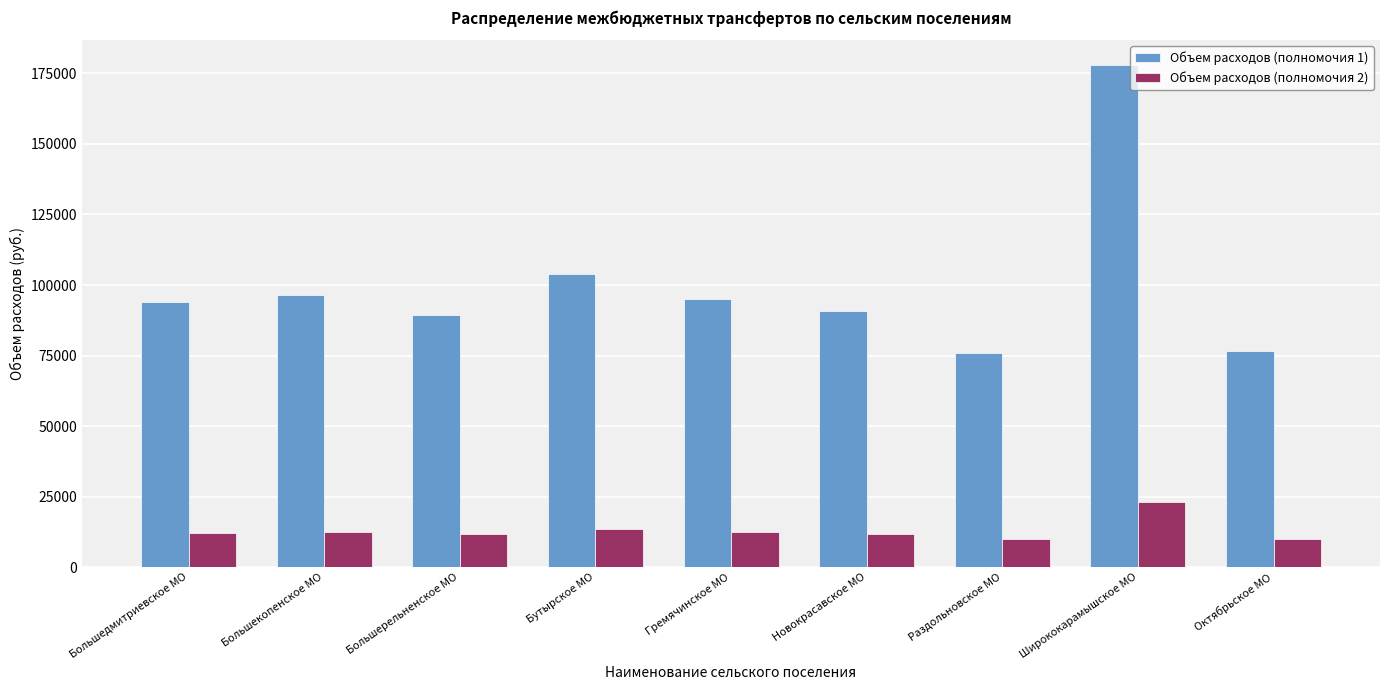

True or false: Объем расходов (полномочия 1) has a value of 89297.9 at Большерельненское МО.

True